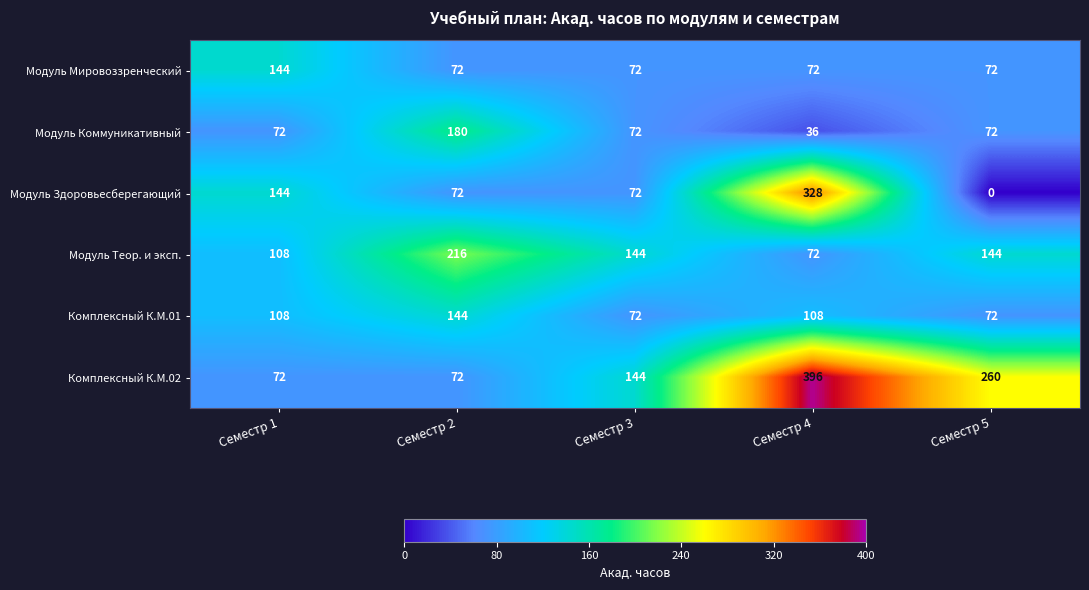

The Комплексный К.М.01 series shows 54 at Семестр 4. True or false?

False